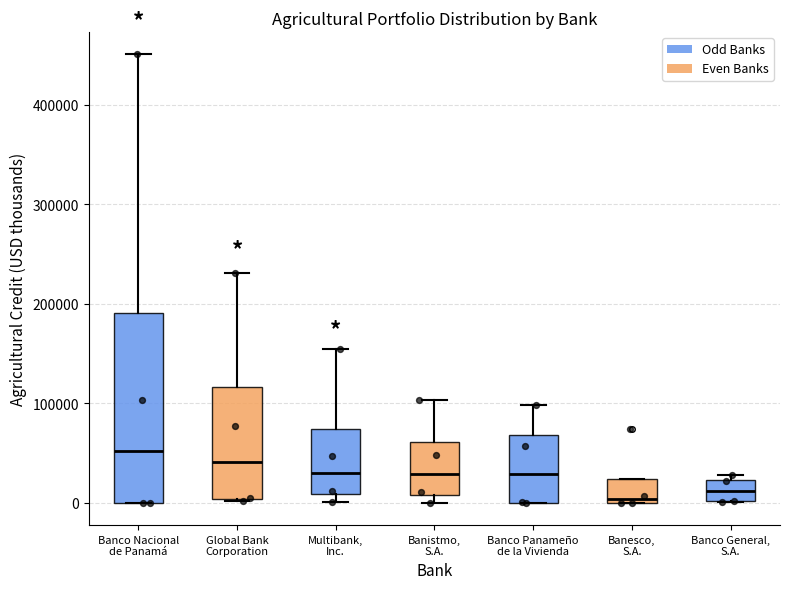

Where does the median line of the box for Global Bank Corporation sit on the y-axis? The values are not printed on the chart, so give them approximately, as read against the axis.

40000